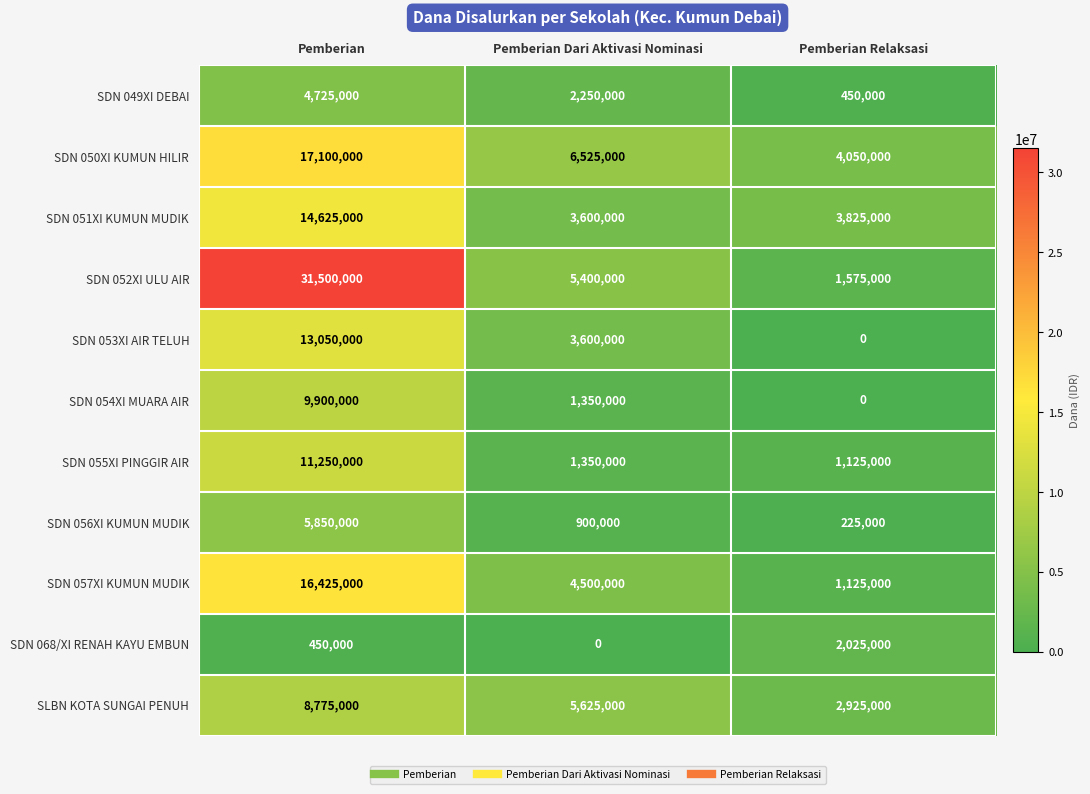

What is the sum of the SDN 050XI KUMUN HILIR values at Pemberian Dari Aktivasi Nominasi and Pemberian?

23625000